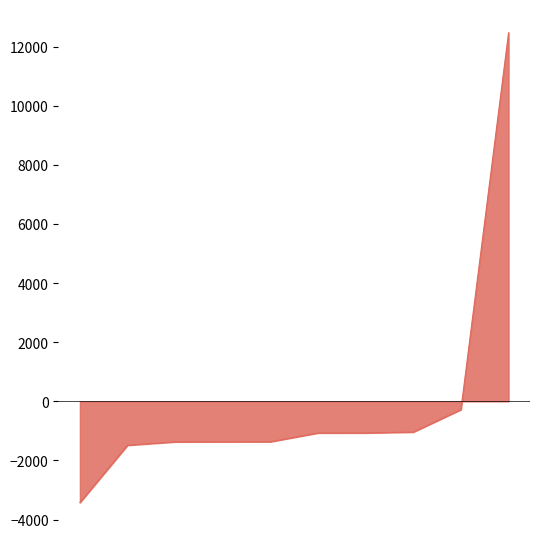

What is the maximum value shown in the chart?

12481.4